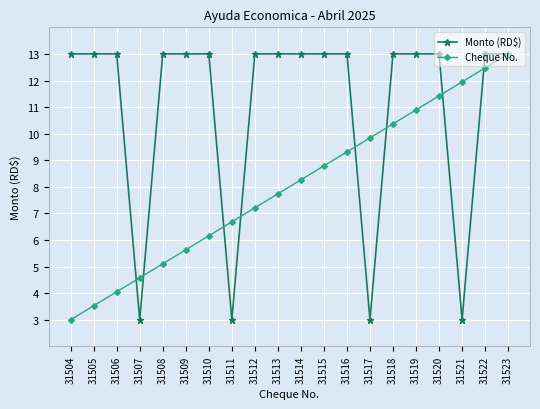

List the series in order of their overall mean, lowest first.

Cheque No., Monto (RD$)